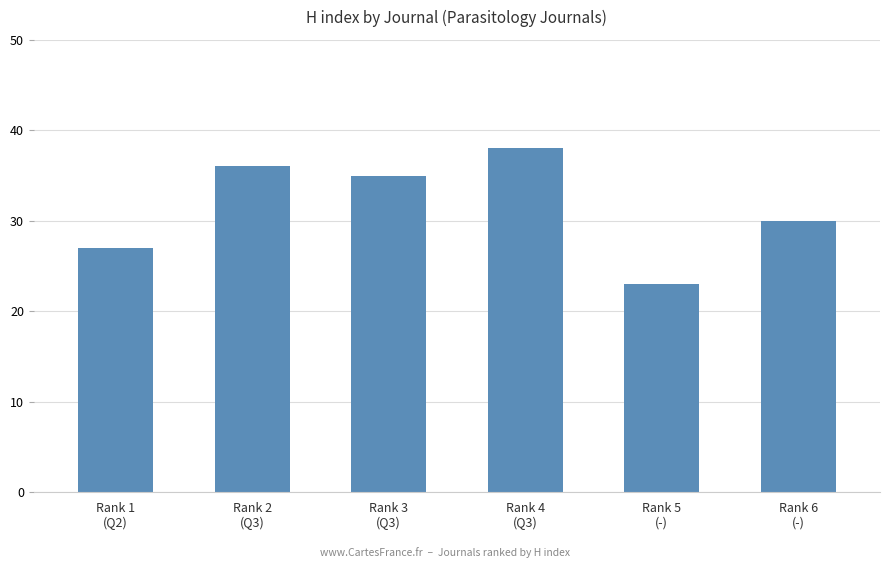

How many bars are there in total?

6